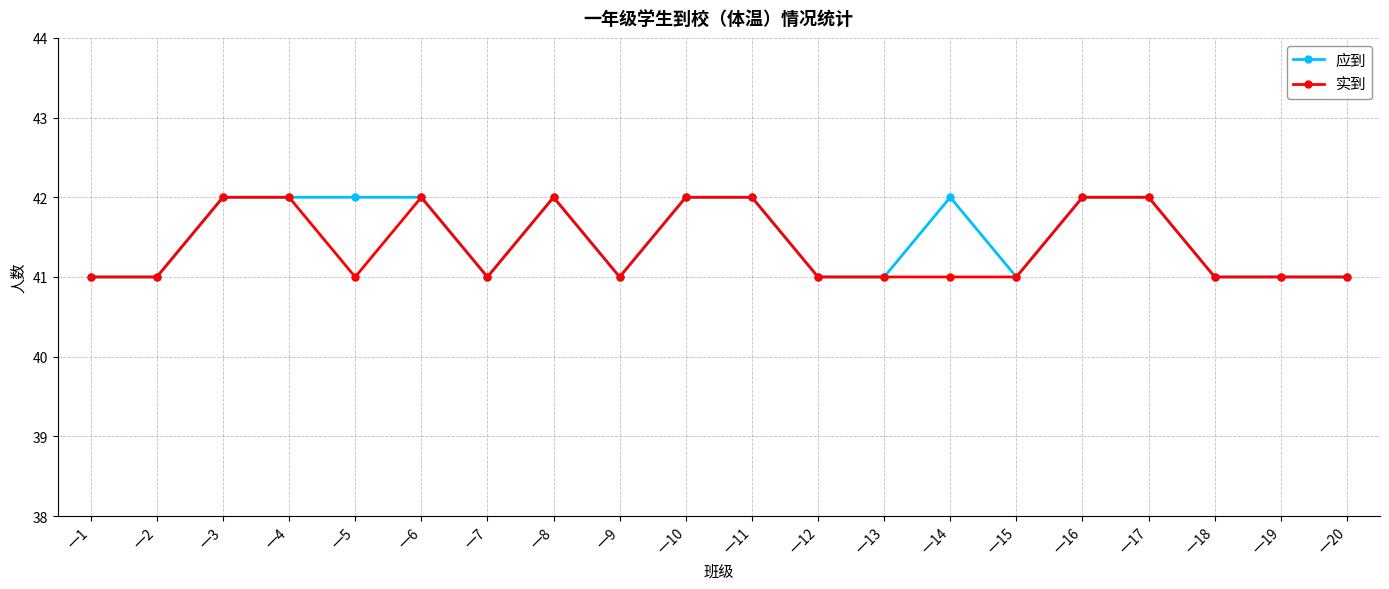

How many distinct data groups are displayed?

2